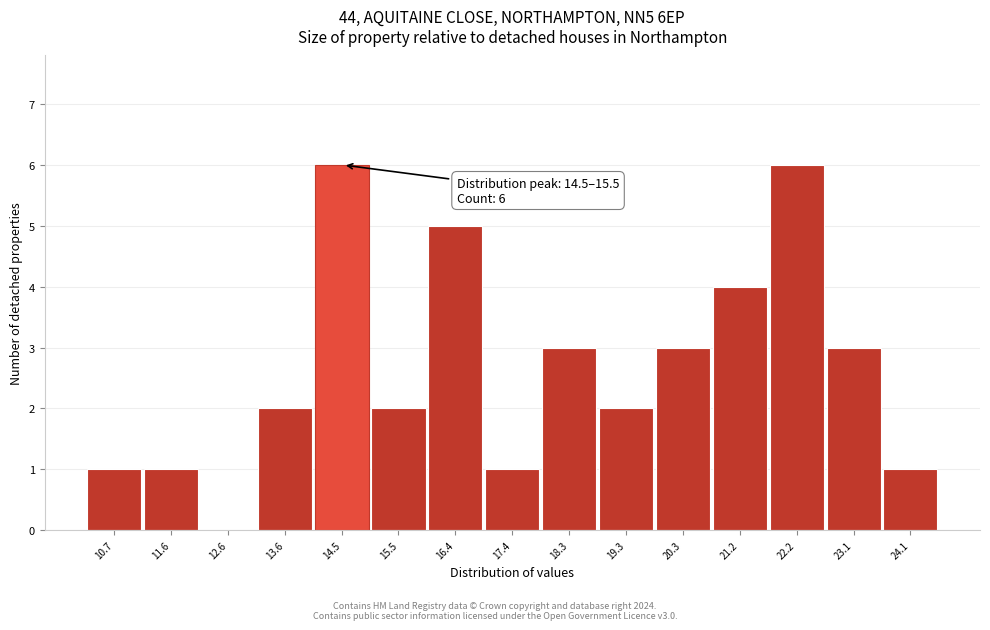

Reading left to right, extract all data points from this chart.

10.7=1	11.6=1	12.6=0	13.6=2	14.5=6	15.5=2	16.4=5	17.4=1	18.3=3	19.3=2	20.3=3	21.2=4	22.2=6	23.1=3	24.1=1